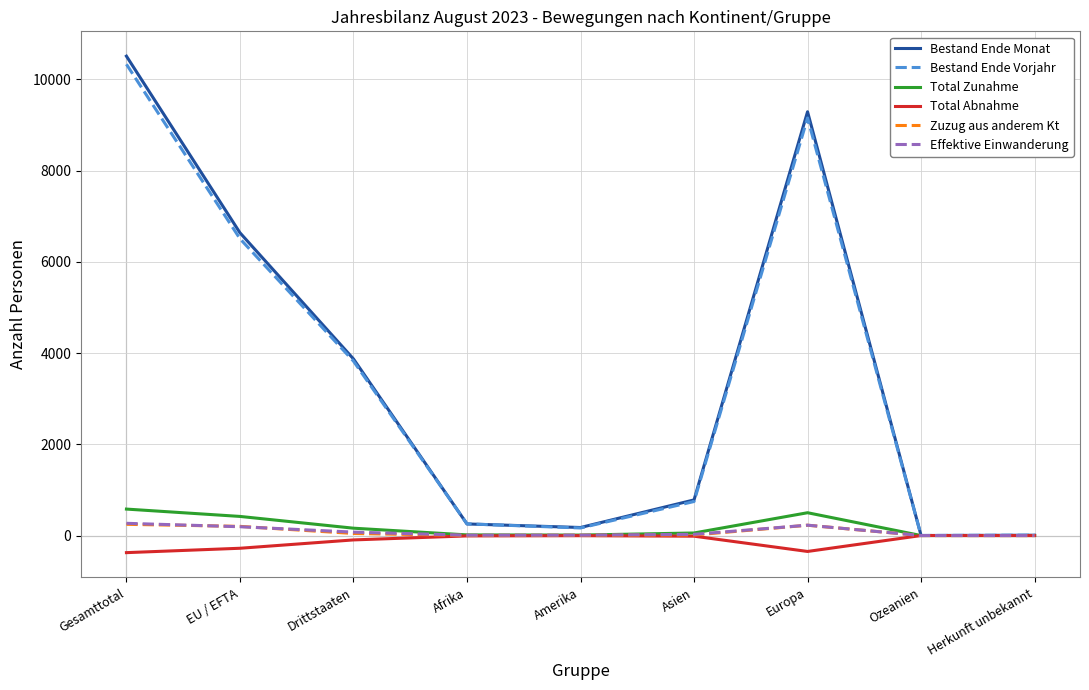

What is the average value of the Bestand Ende Vorjahr series?

3444